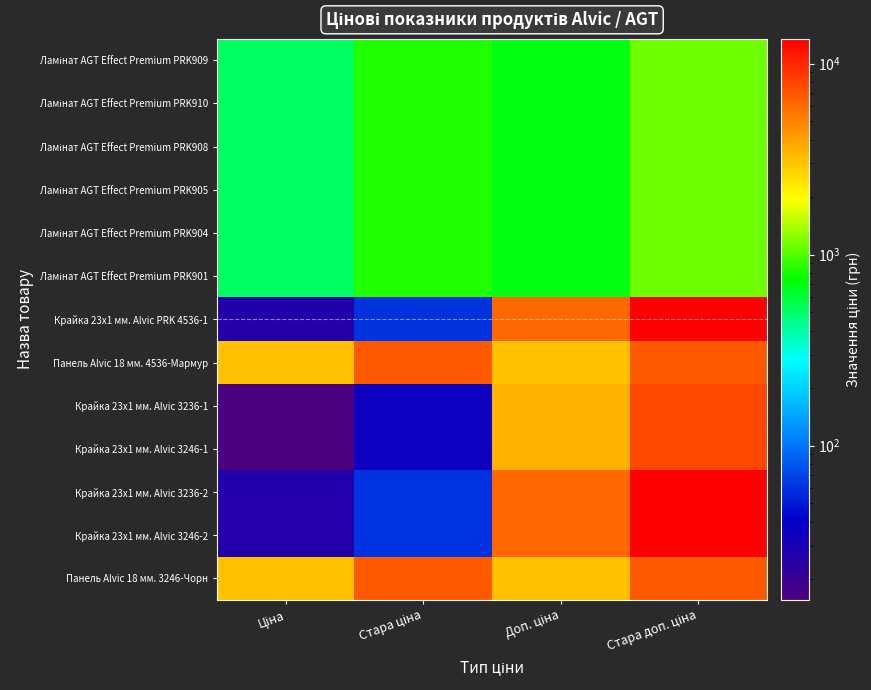

At how many categories does at least one series exceed 8823?

1